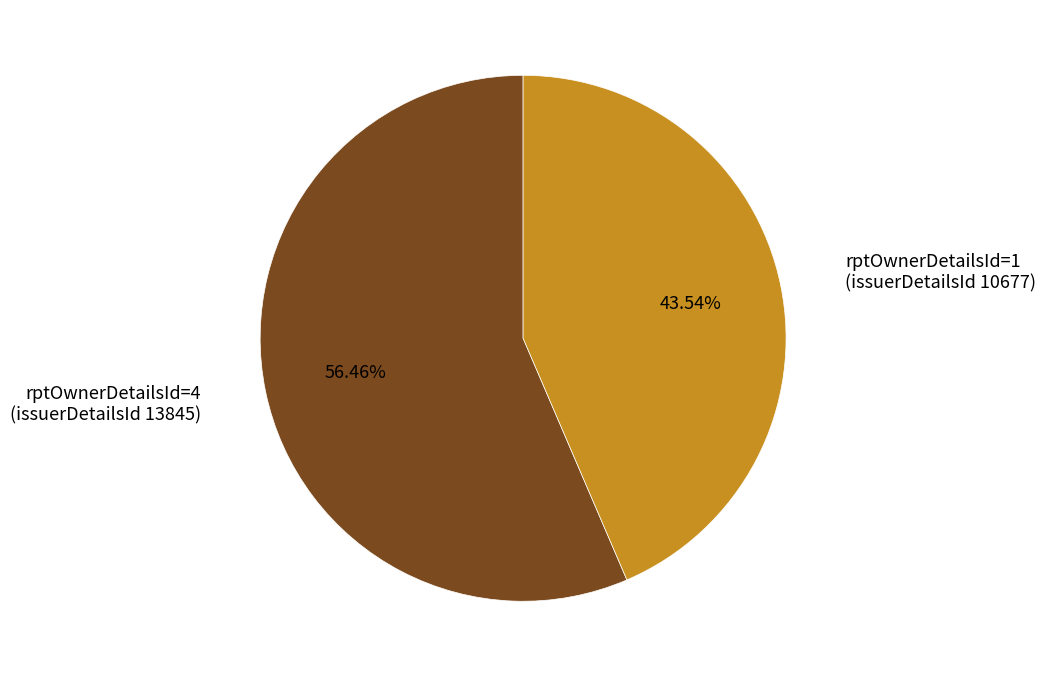

Which slice represents more than half of the pie?

rptOwnerDetailsId=4 (issuerDetailsId 13845)